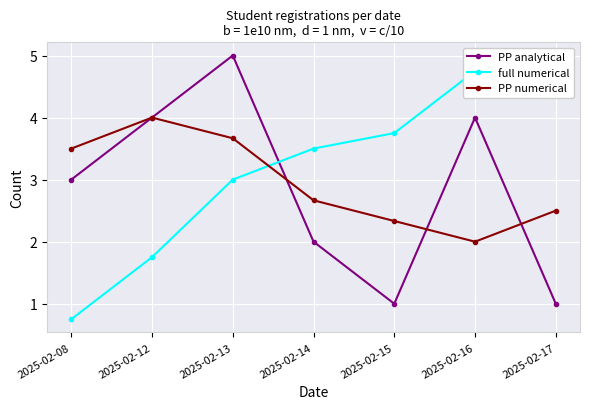

How many intersections are there between full numerical and PP numerical?

1